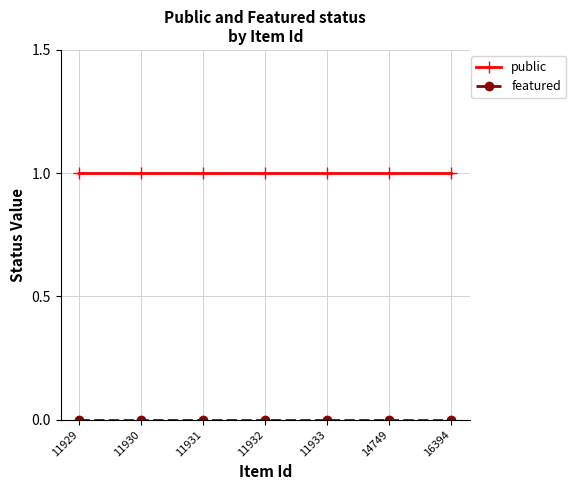

What is the sum of all public values?

7